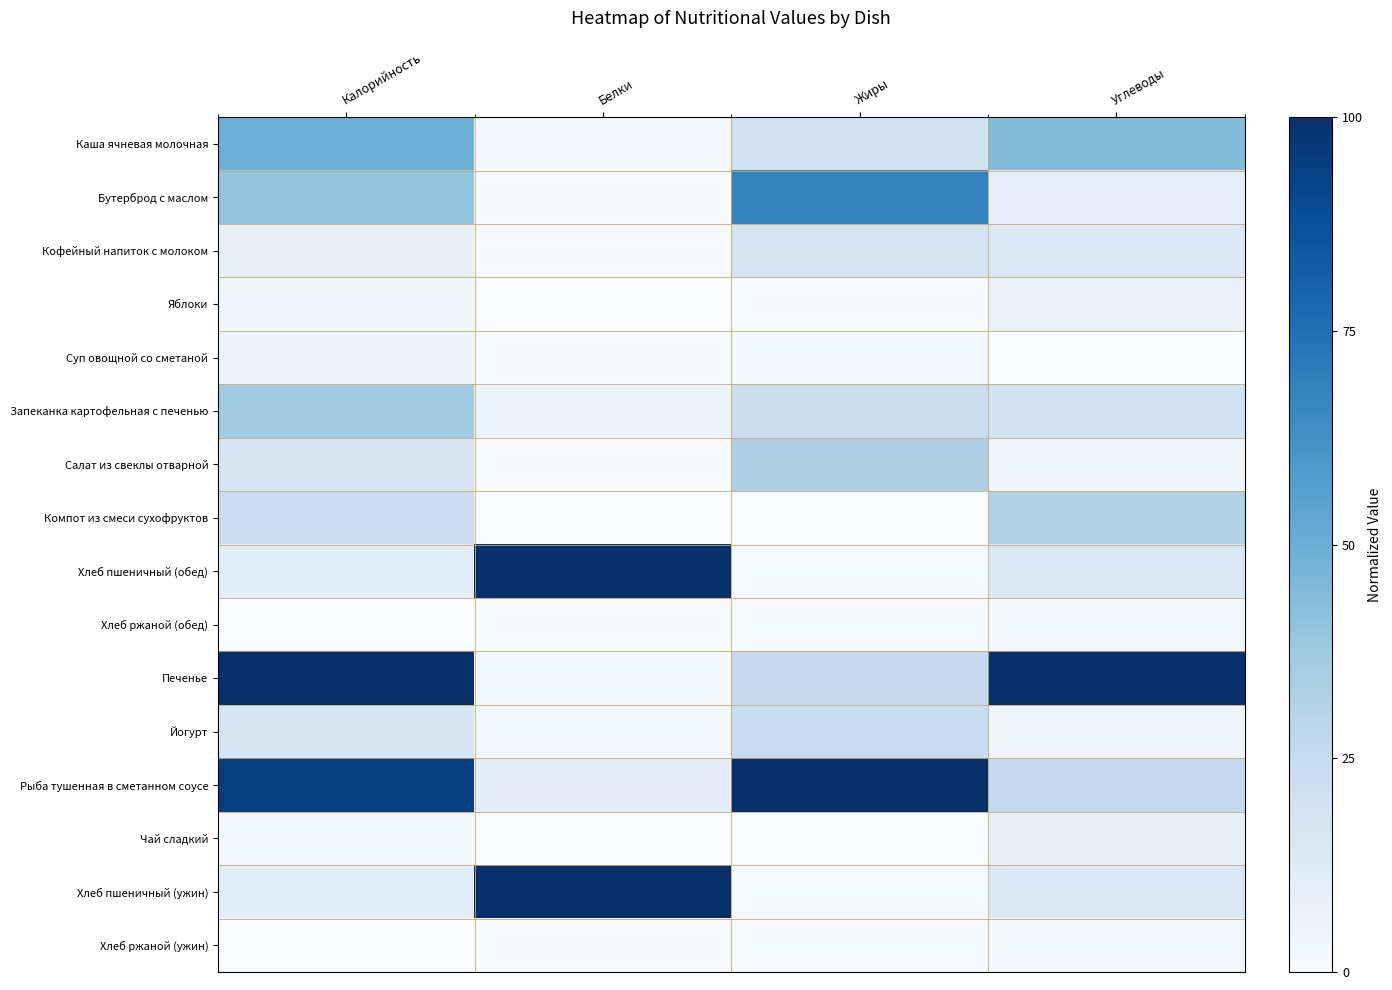

What is the difference between the highest and lowest values at Углеводы?

1.0